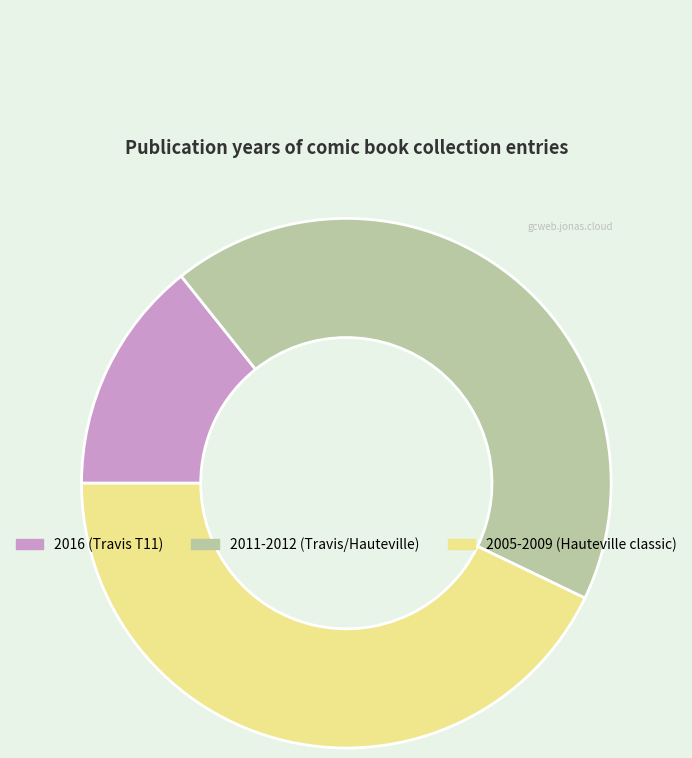

Approximately how many times larger is the value at 2005-2009 (Hauteville classic) compared to 2011-2012 (Travis/Hauteville)?

1.0